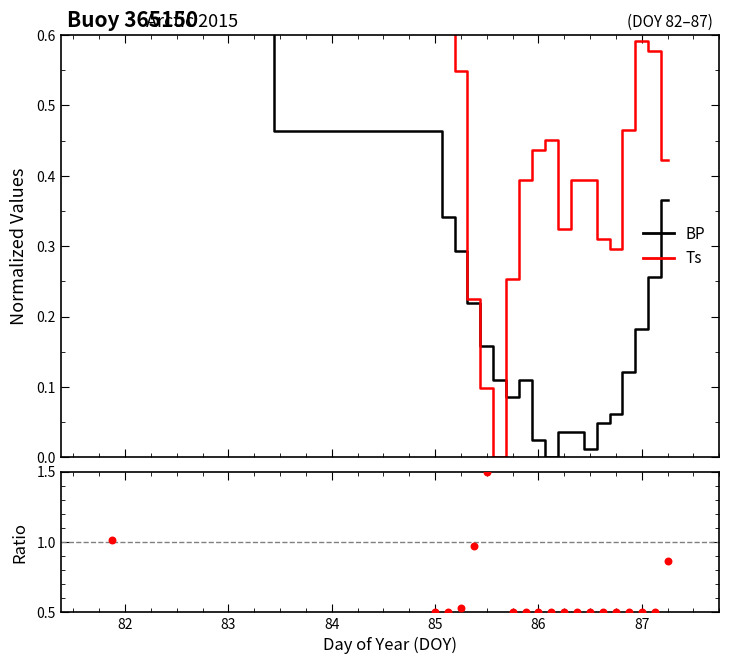

Which series contains the highest Y value?

BP/Ts ratio